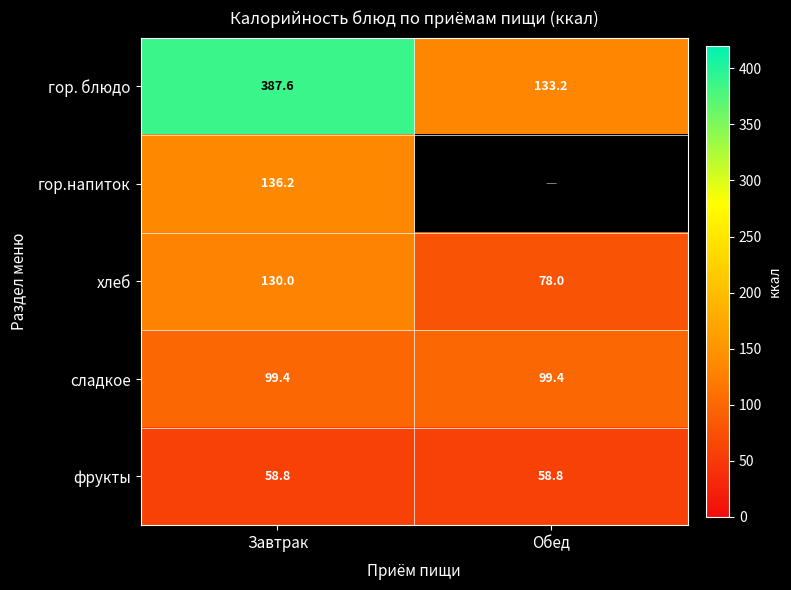

List the labels in order of хлеб value, largest first.

Завтрак, Обед